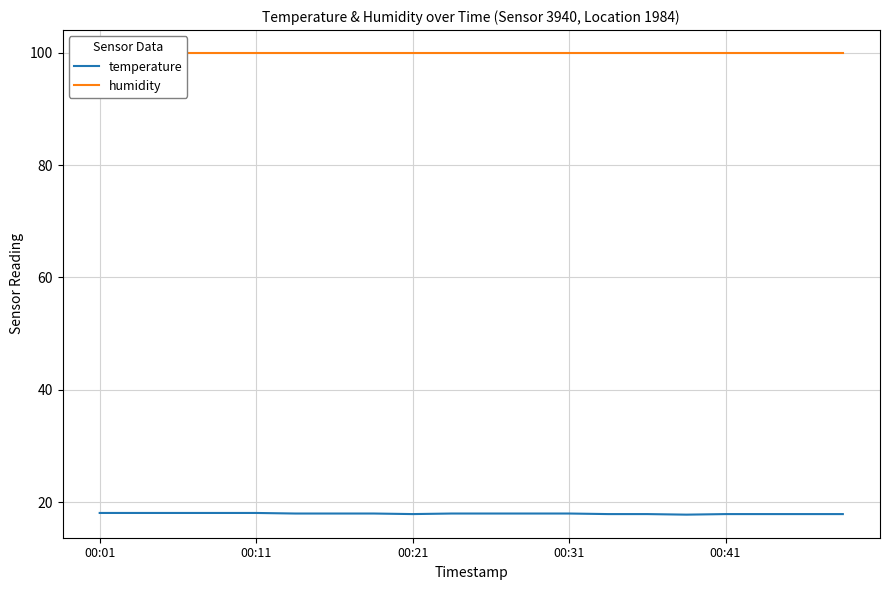

Between 16 and 6, which is larger?

6